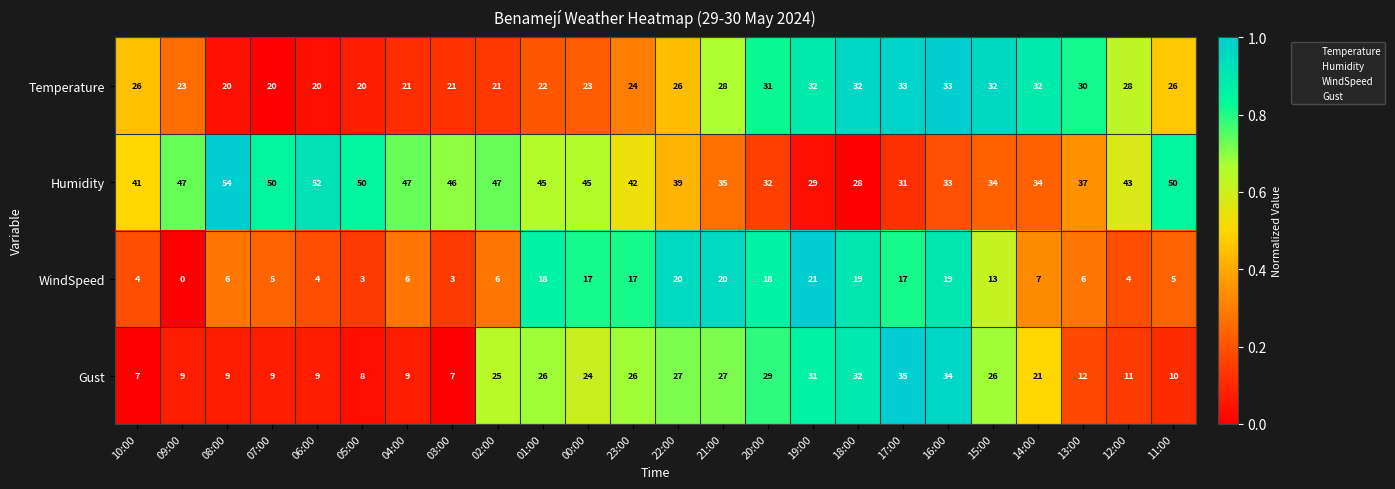

What is the difference between the maximum and minimum values in the Temperature series?

13